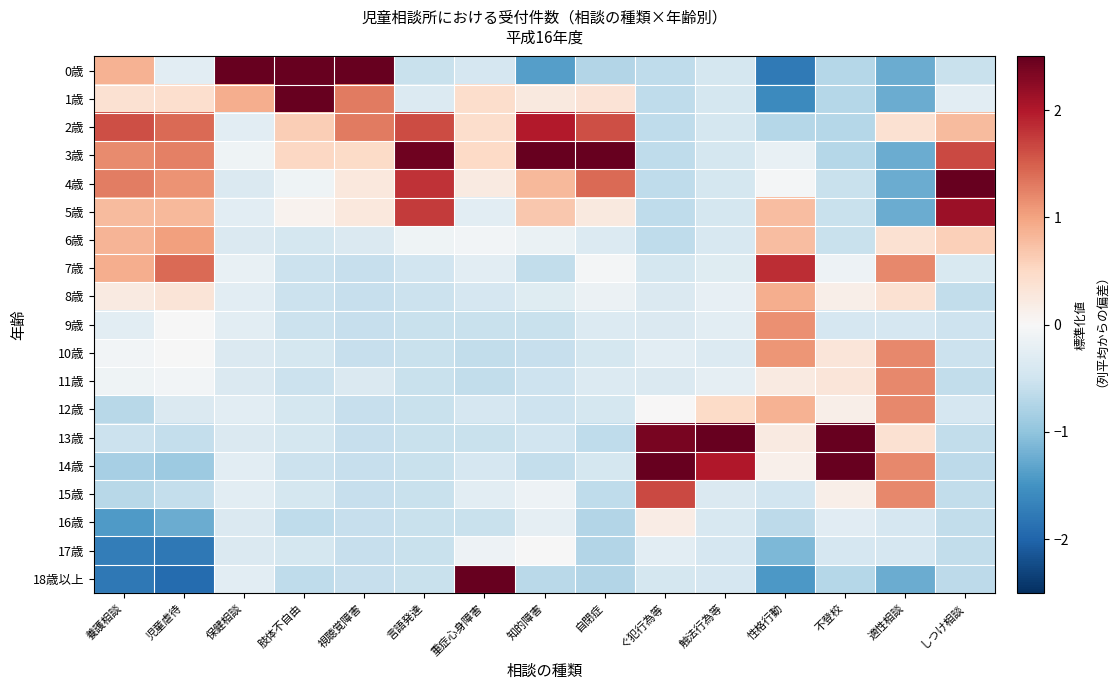

What is the maximum value shown in the chart?

4.1